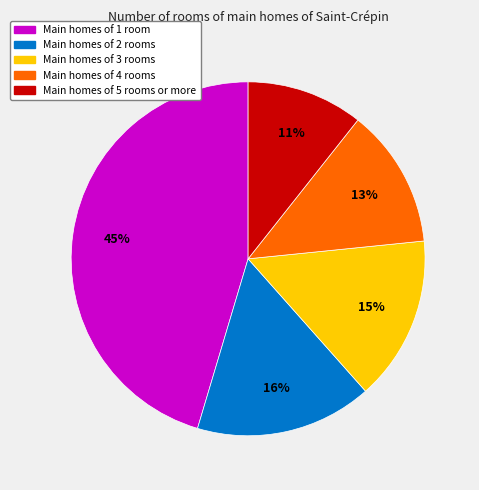

To the nearest percent, what is the average slice percentage?

20%